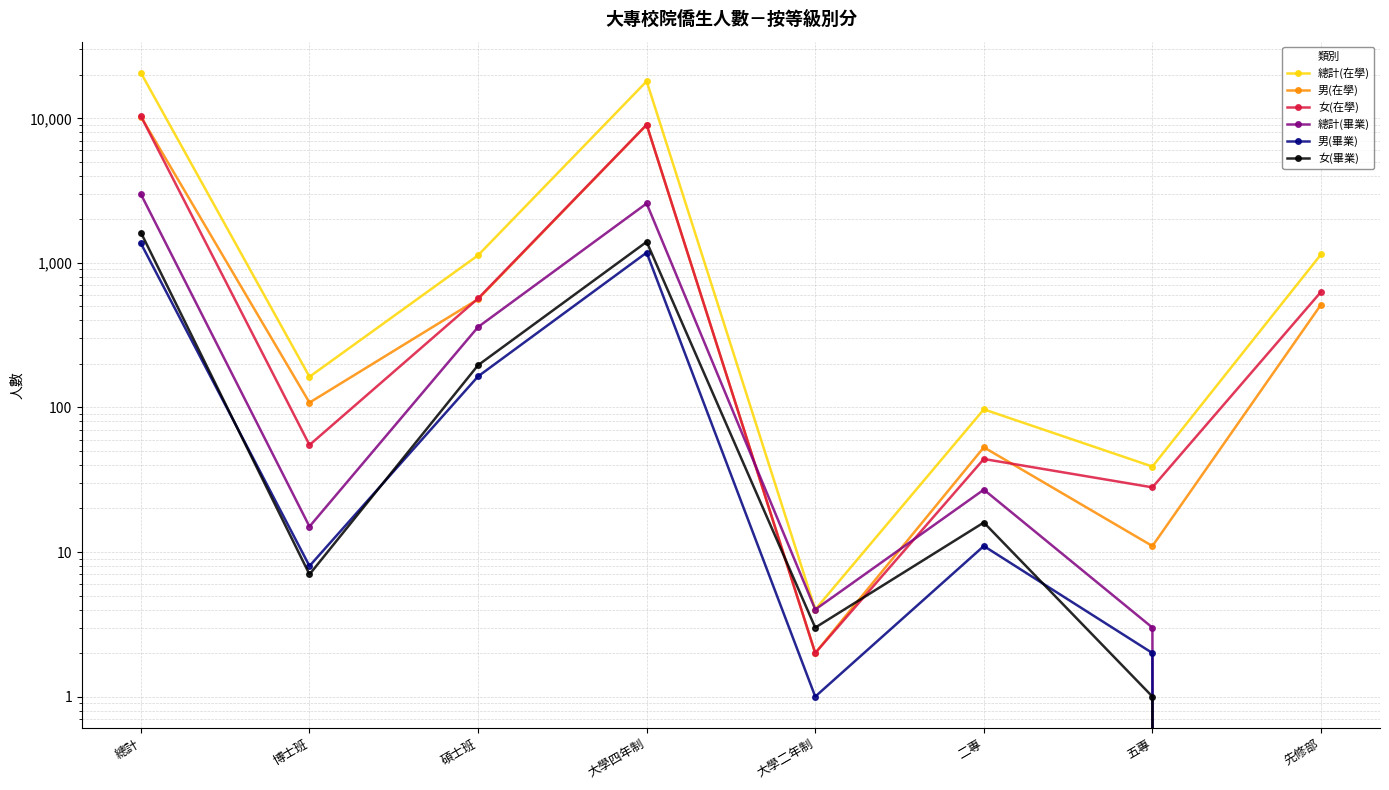

At which category is the sum across all series the highest?

總計